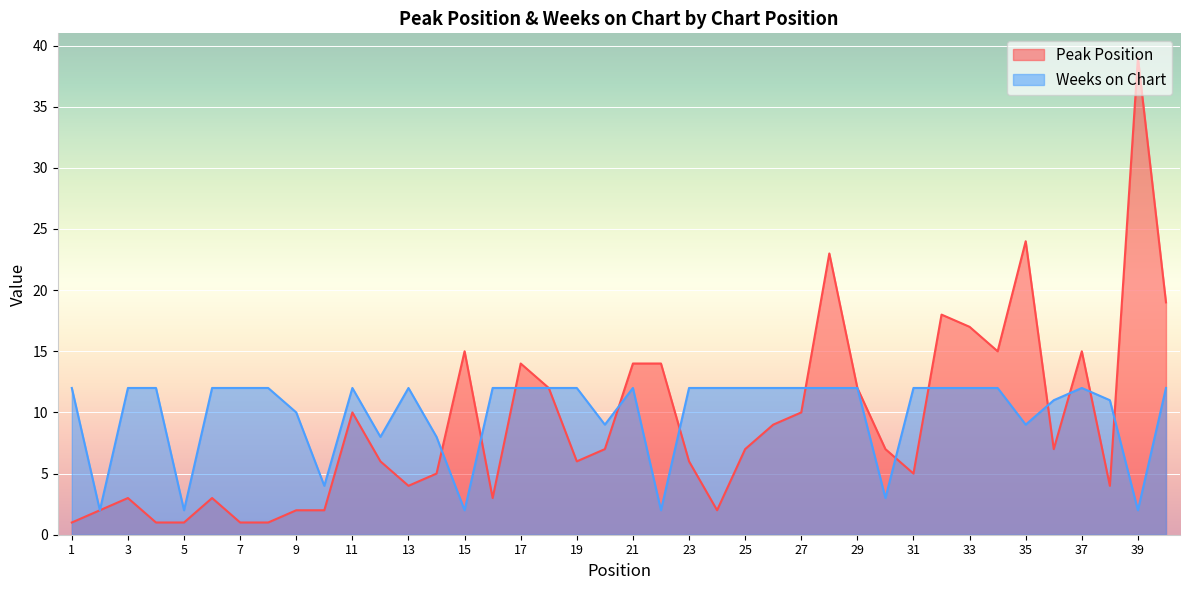

How many series are shown in this chart?

2